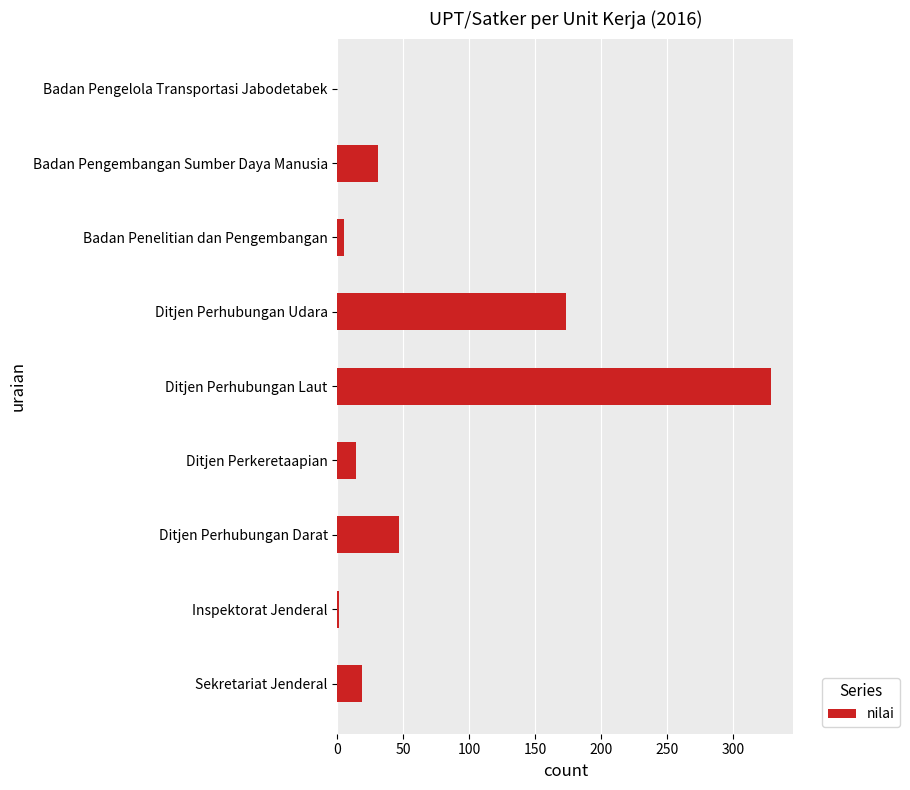

The value at Ditjen Perhubungan Laut is 542. True or false?

False